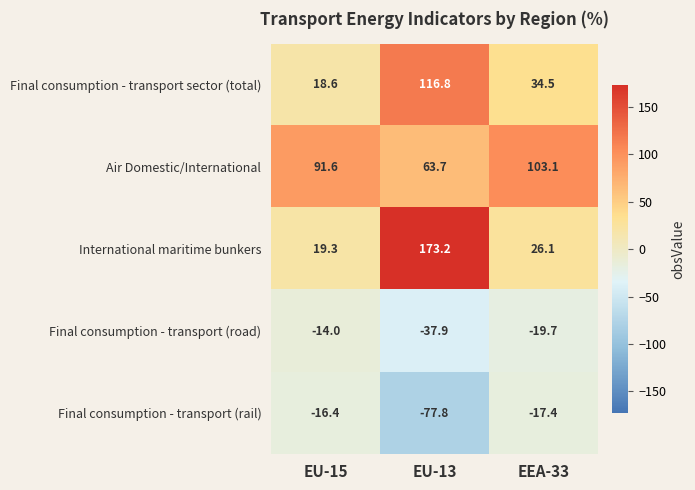

Read the International maritime bunkers value at EU-13.

173.2